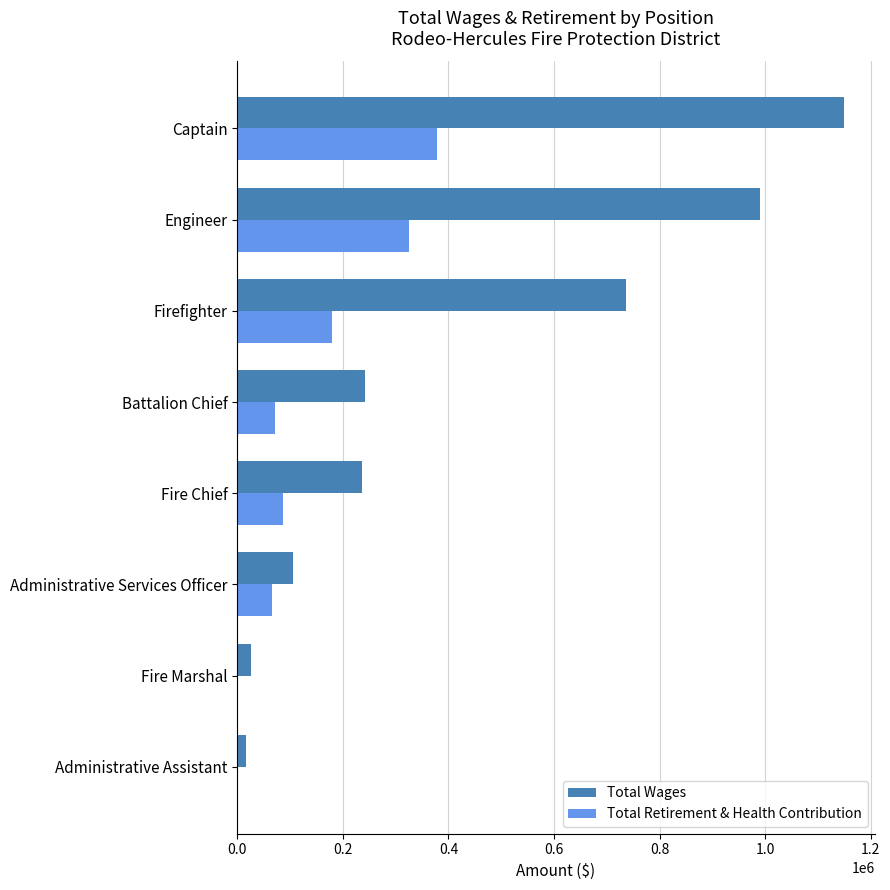

At which label is Total Wages closest to 583758?

Firefighter